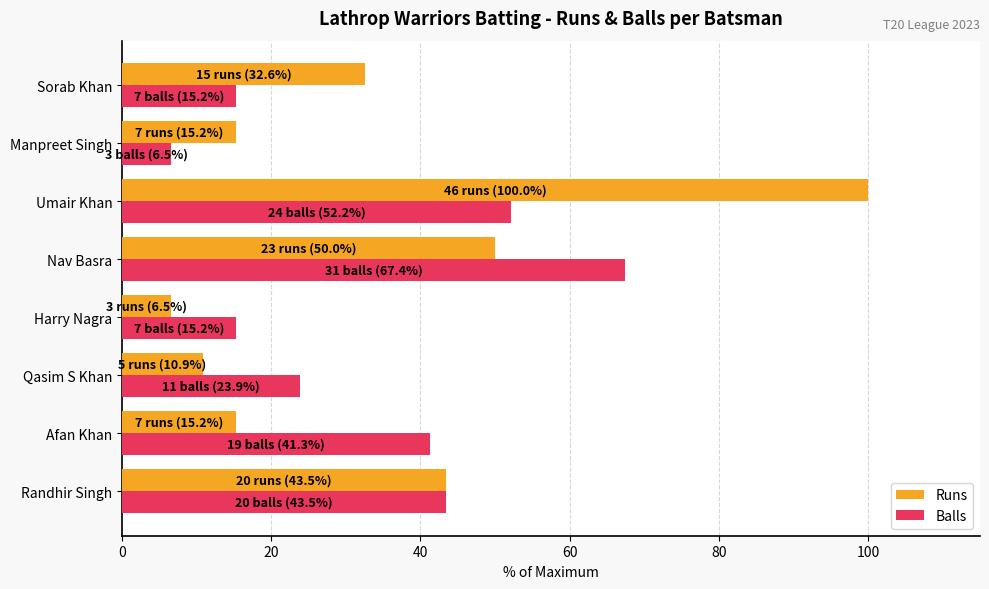

True or false: Runs has a value of 17.1 at Nav Basra.

False